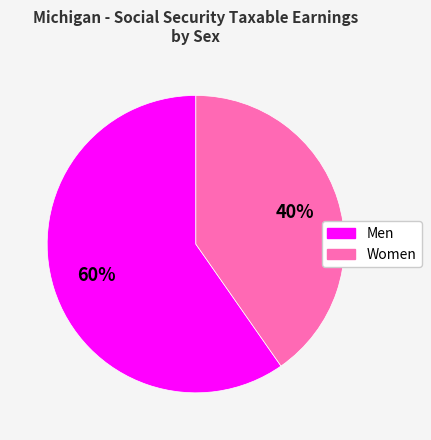

What is the smallest slice in the pie chart?

Women